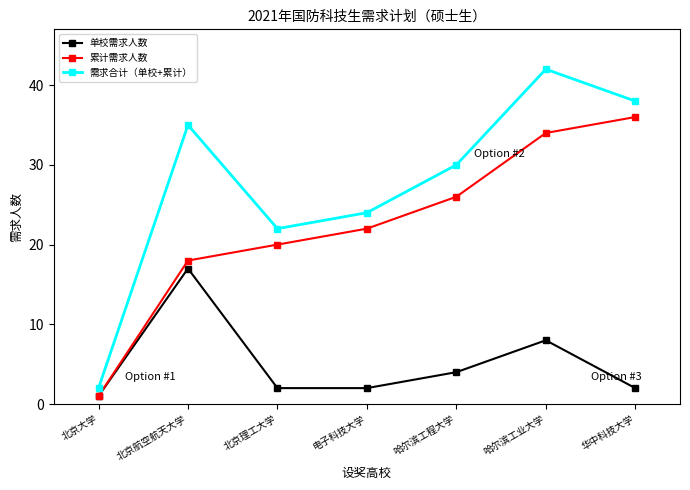

Count the number of categories in the chart.

7